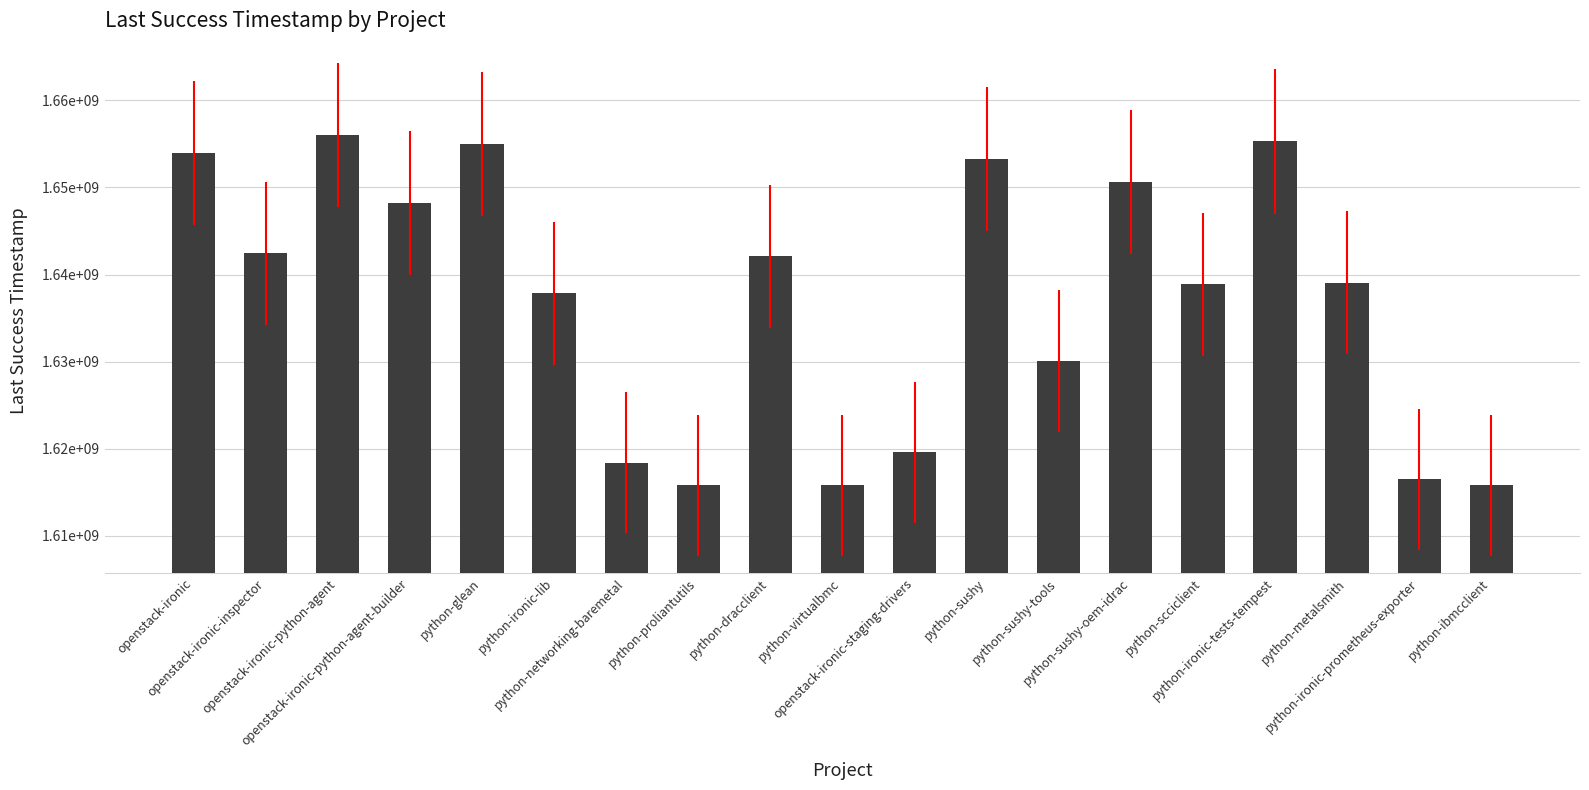

Which label corresponds to the smallest value in the chart?

python-proliantutils